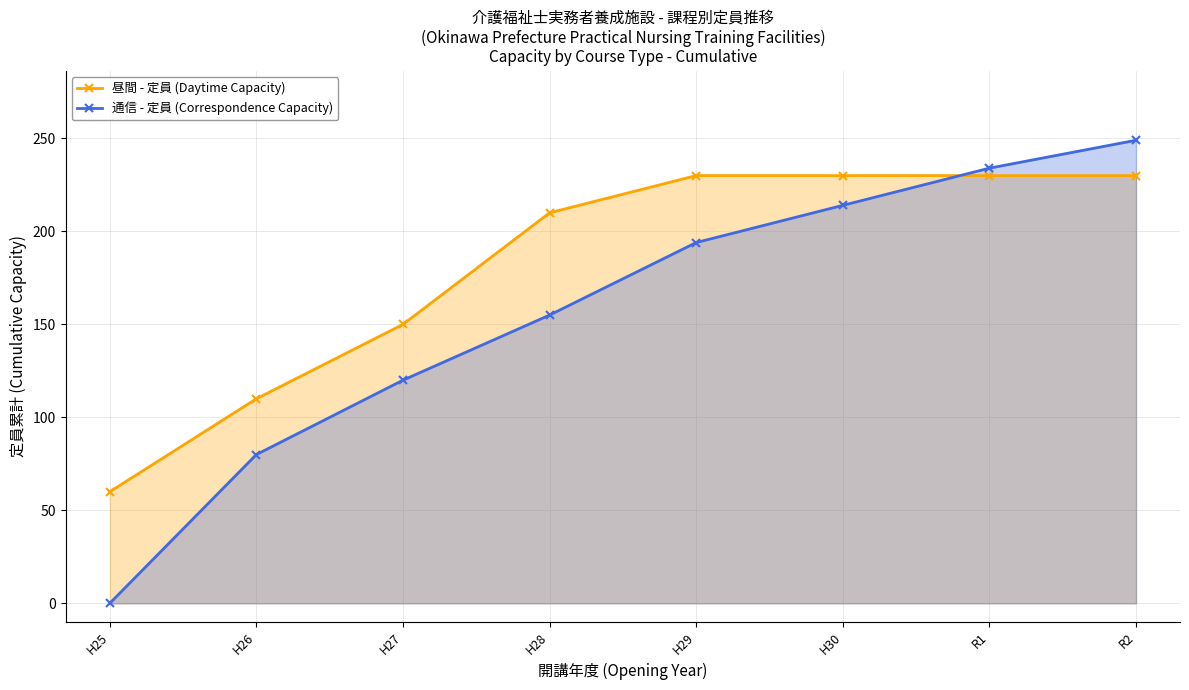

Reading left to right, list all the values displayed in this chart.

昼間 - 定員 (Daytime Capacity): 60	110	150	210	230	230	230	230
通信 - 定員 (Correspondence Capacity): 0	80	120	155	194	214	234	249